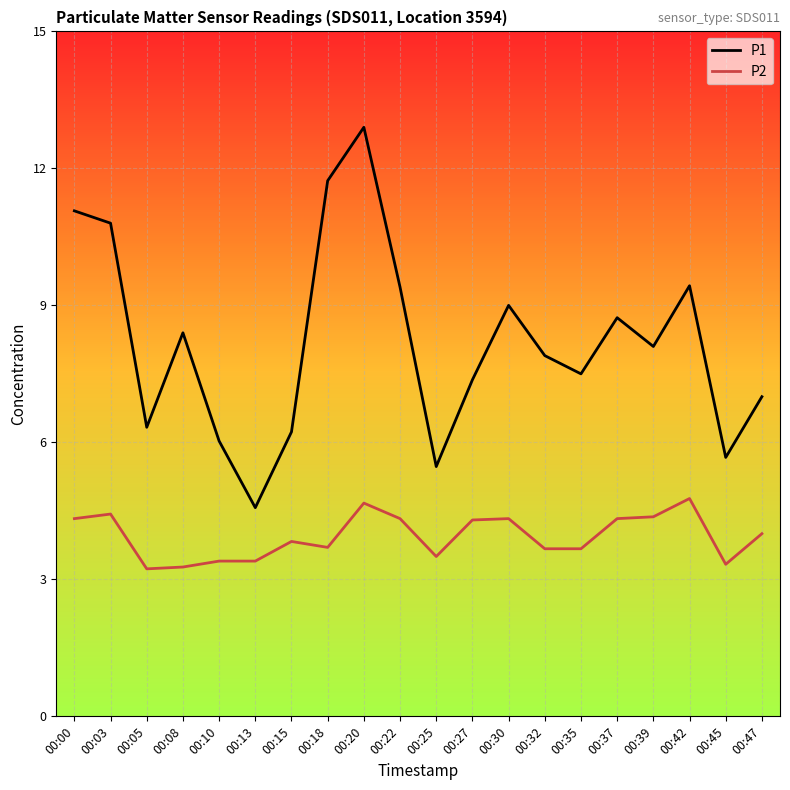

Is the value of P2 at 00:13 greater than the value of P1 at 00:35?

No